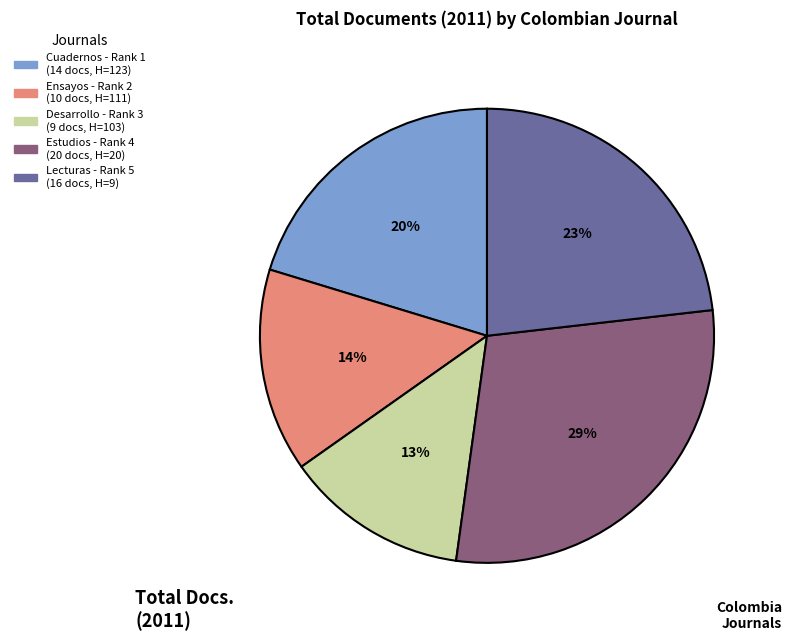

Count the number of slices in the pie.

5